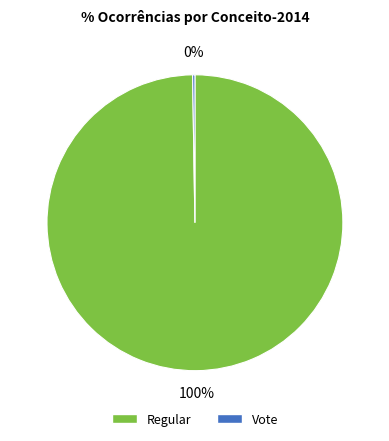

Which category has the biggest portion of the pie?

Regular